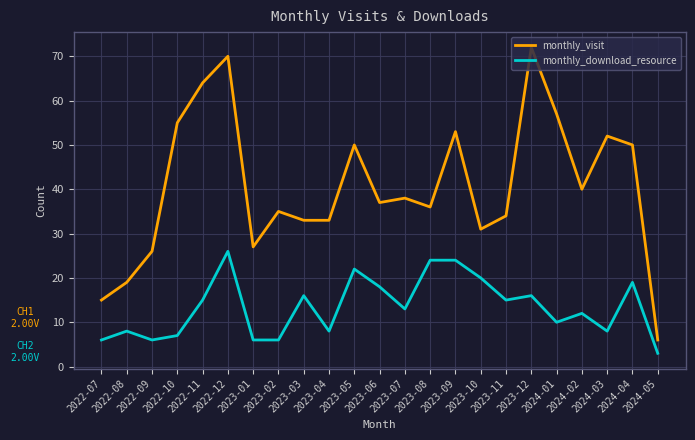

Reading left to right, what are all the values shown in this chart?

monthly_visit: 15	19	26	55	64	70	27	35	33	33	50	37	38	36	53	31	34	72	57	40	52	50	6
monthly_download_resource: 6	8	6	7	15	26	6	6	16	8	22	18	13	24	24	20	15	16	10	12	8	19	3